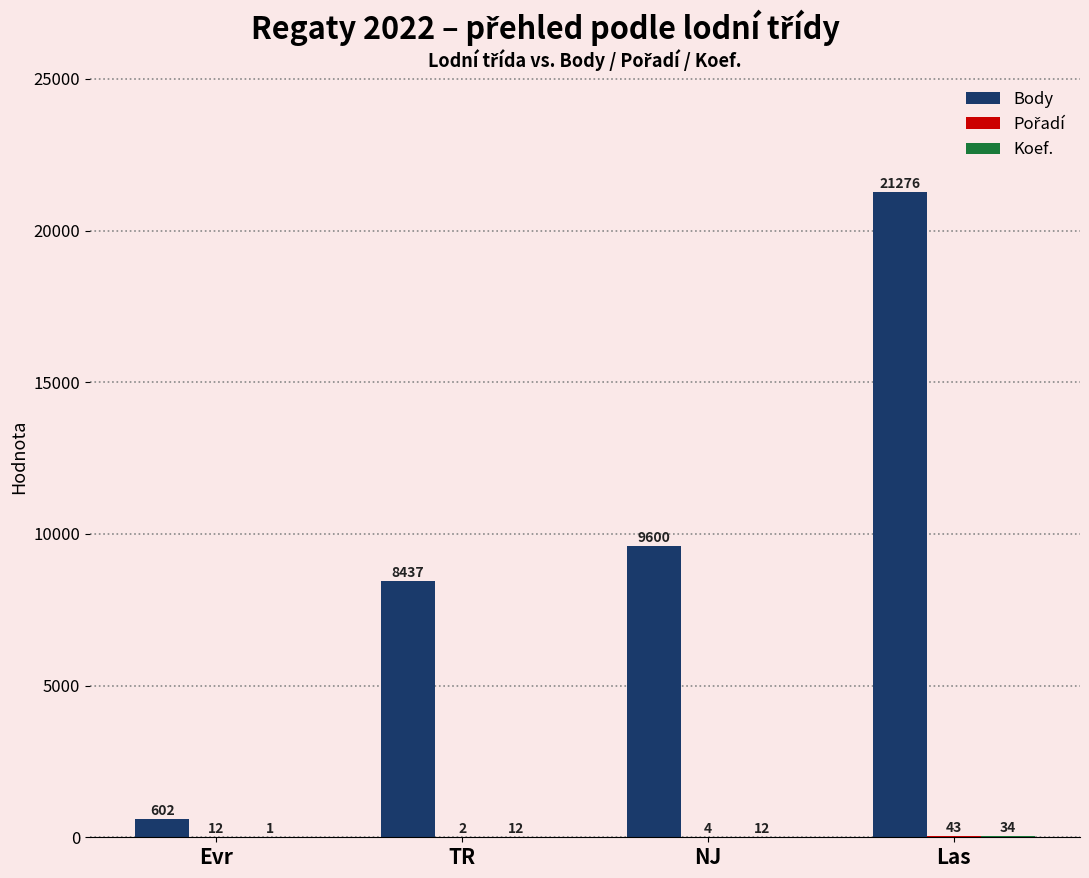

Is it true that Body equals 9247 at Las?

False